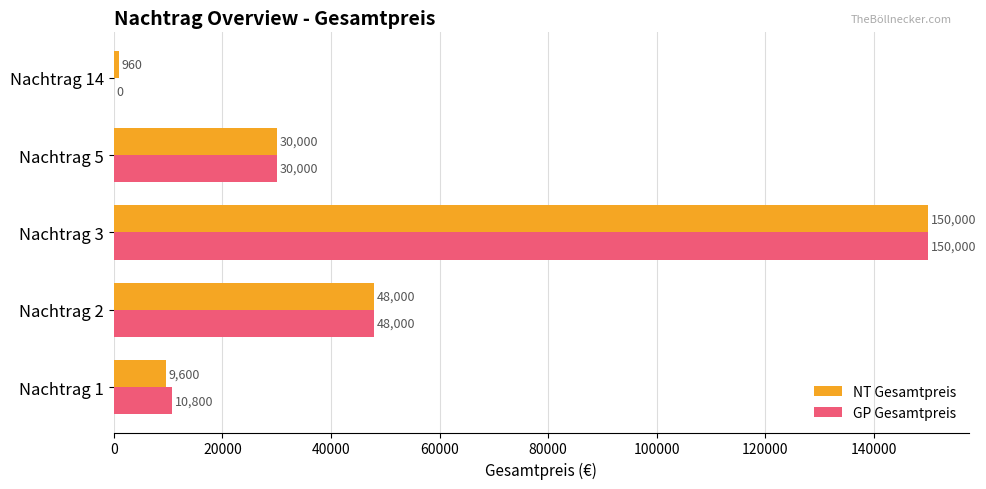

Which series changed the most between Nachtrag 1 and Nachtrag 2?

NT Gesamtpreis